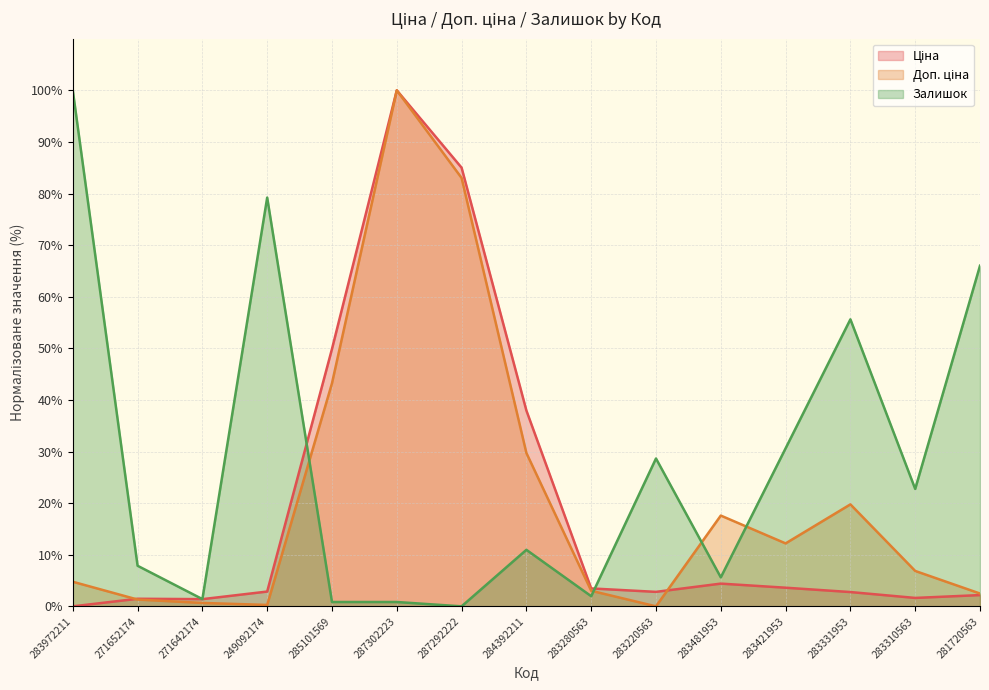

Which series has the largest total across all categories?

Залишок